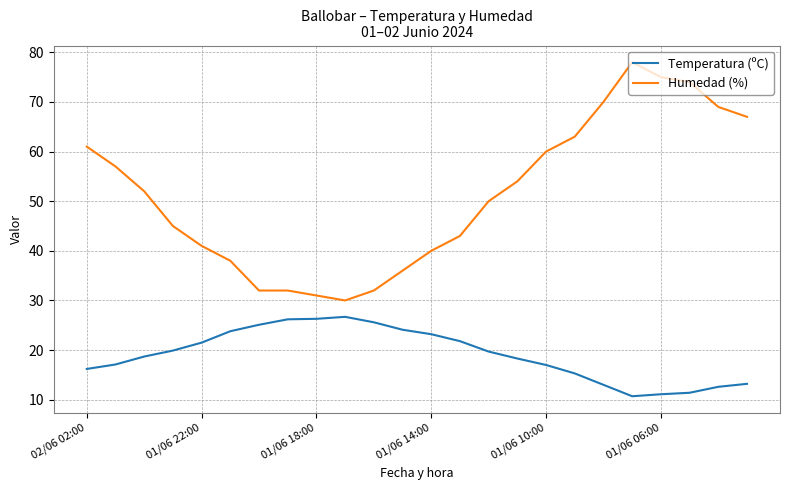

True or false: Temperatura (ºC) and Humedad (%) intersect in this chart.

False